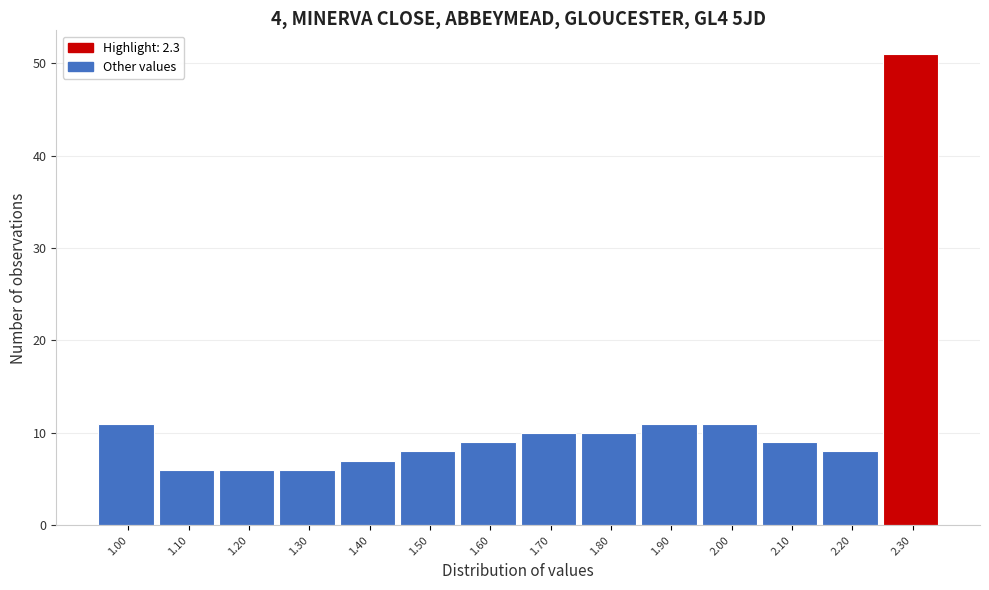

Reading left to right, transcribe this chart: for each bar, give the range it covers on the x-axis and its height. The values are not printed on the chart, so give them approximately, as read against the axis.

0.95 to 1.05: 11
1.05 to 1.15: 6
1.15 to 1.25: 6
1.25 to 1.35: 6
1.35 to 1.45: 7
1.45 to 1.55: 8
1.55 to 1.65: 9
1.65 to 1.75: 10
1.75 to 1.85: 10
1.85 to 1.95: 11
1.95 to 2.05: 11
2.05 to 2.15: 9
2.15 to 2.25: 8
2.25 to 2.35: 51